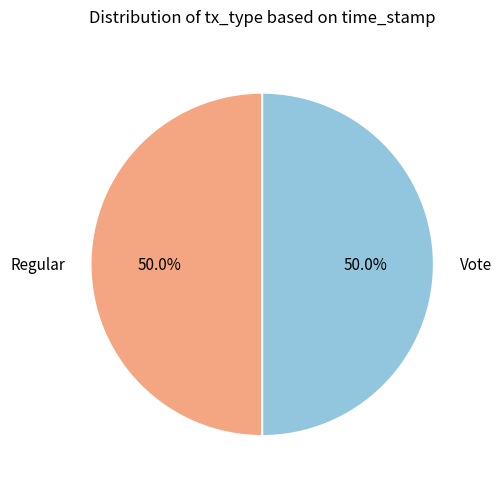

What is the ratio of the value at Regular to the value at Vote?

1.0